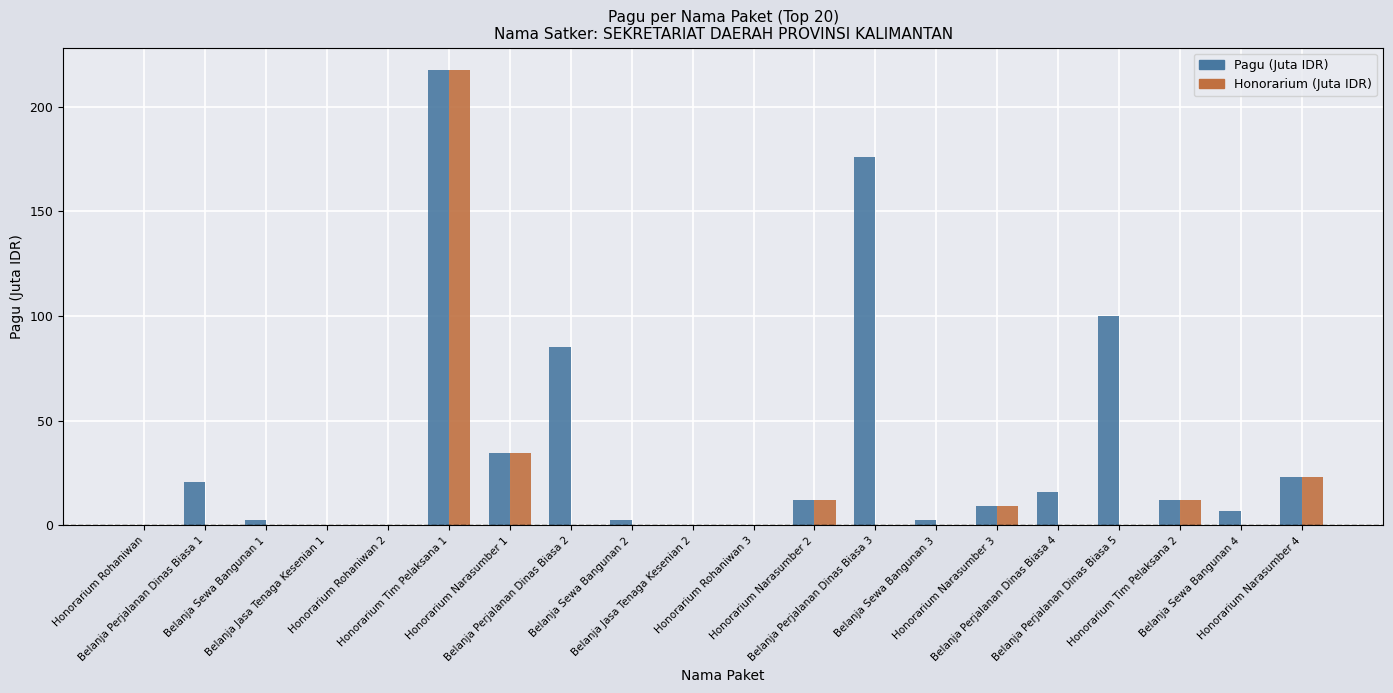

Which series has the largest total across all categories?

Pagu (Juta IDR)